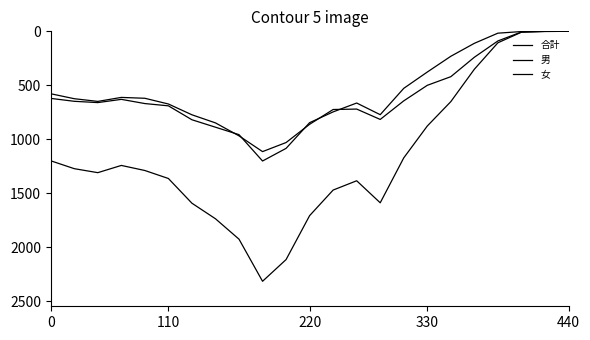

What is the highest value of the 女 series?

1114